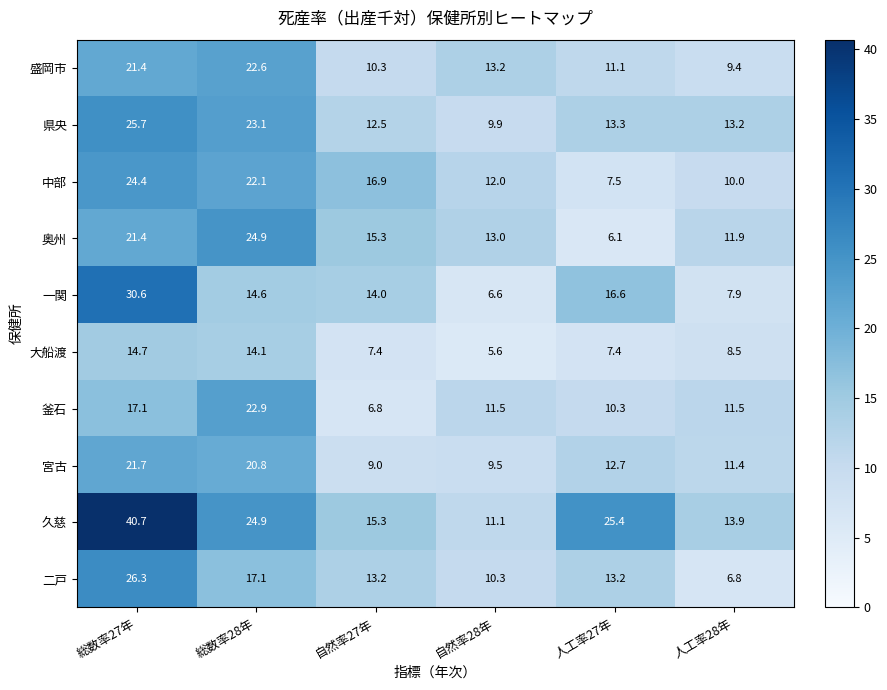

The 中部 series shows 12.0 at 自然率28年. True or false?

True